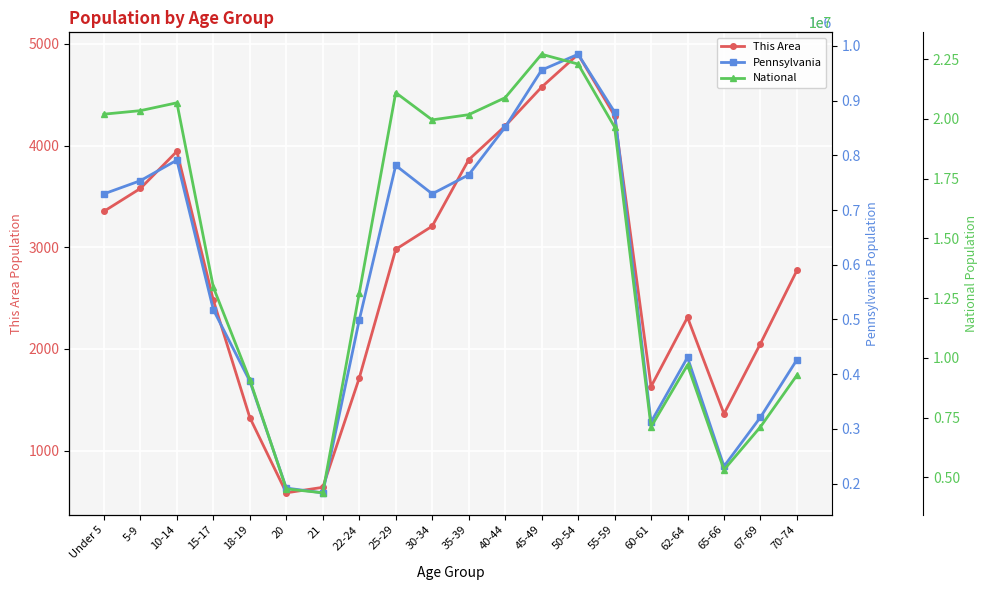

Which series has the largest total across all categories?

National